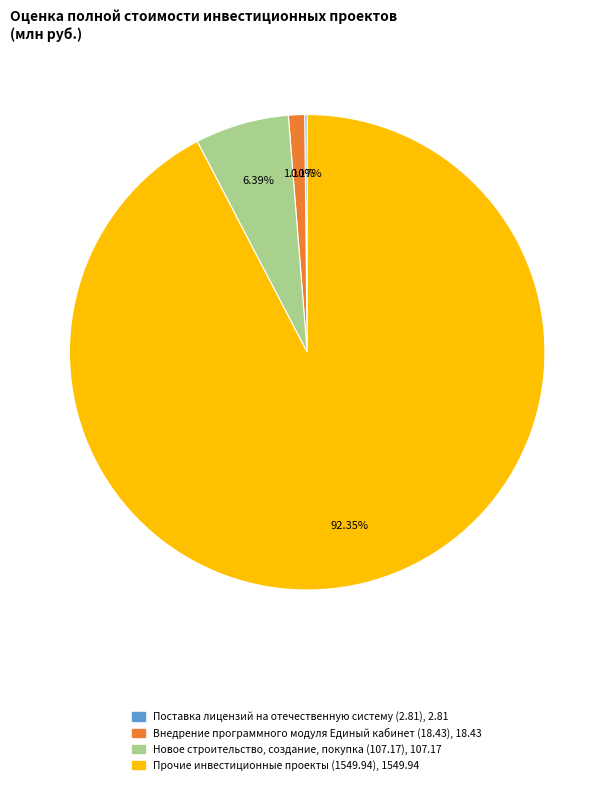

Is there any slice that represents more than half of the pie?

Yes